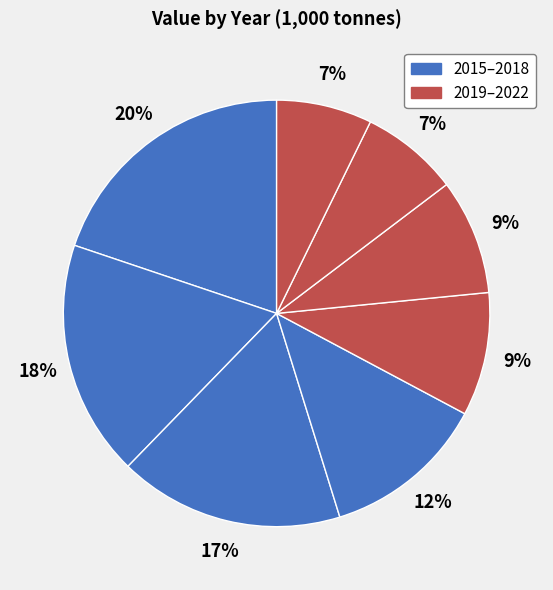

How many segments does this pie chart have?

8